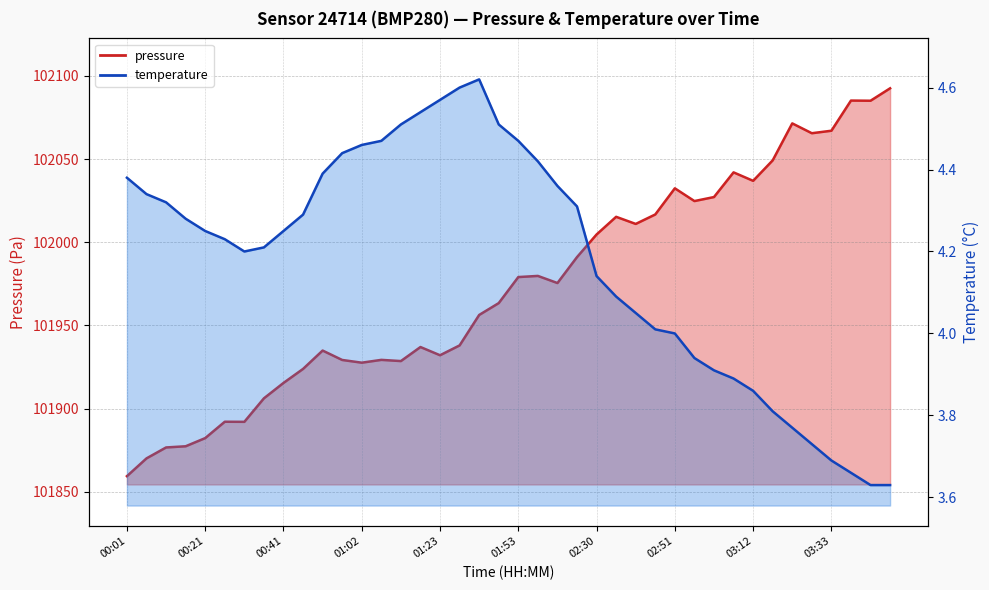

True or false: pressure has more than 0 interior local peaks.

True